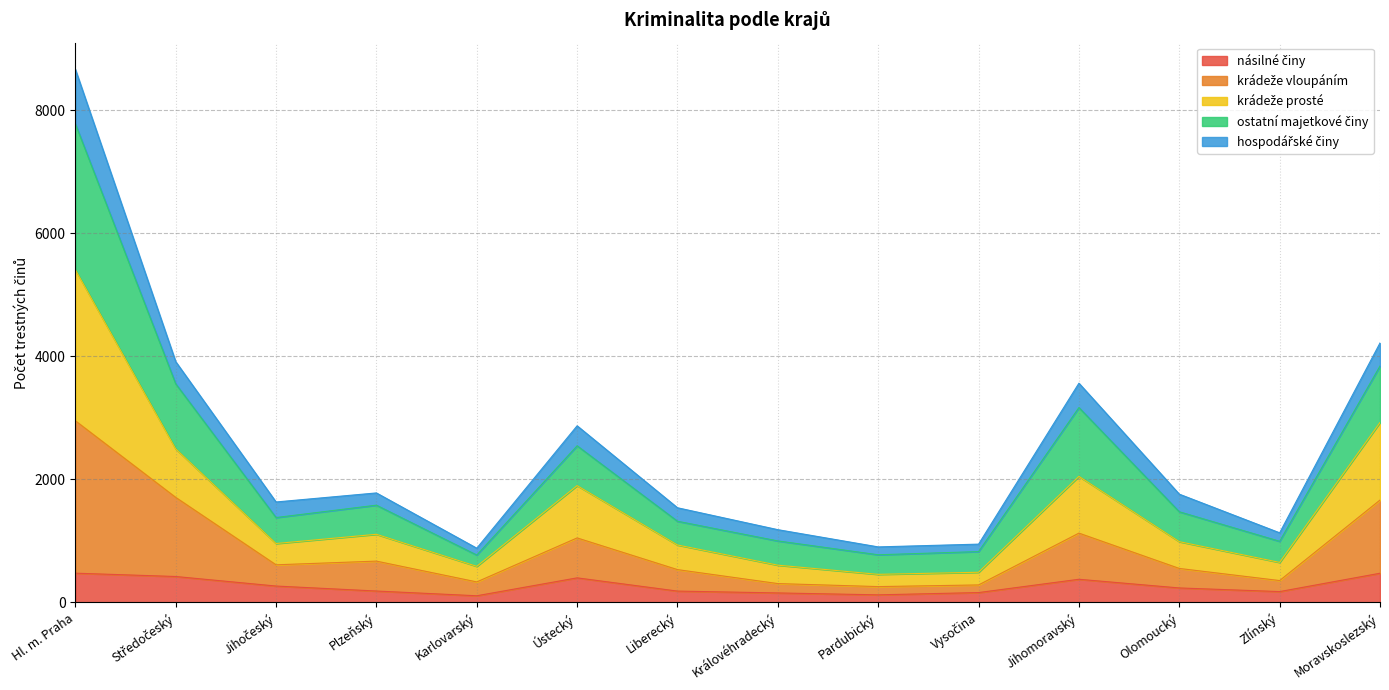

At which category is the sum across all series the highest?

Hl. m. Praha